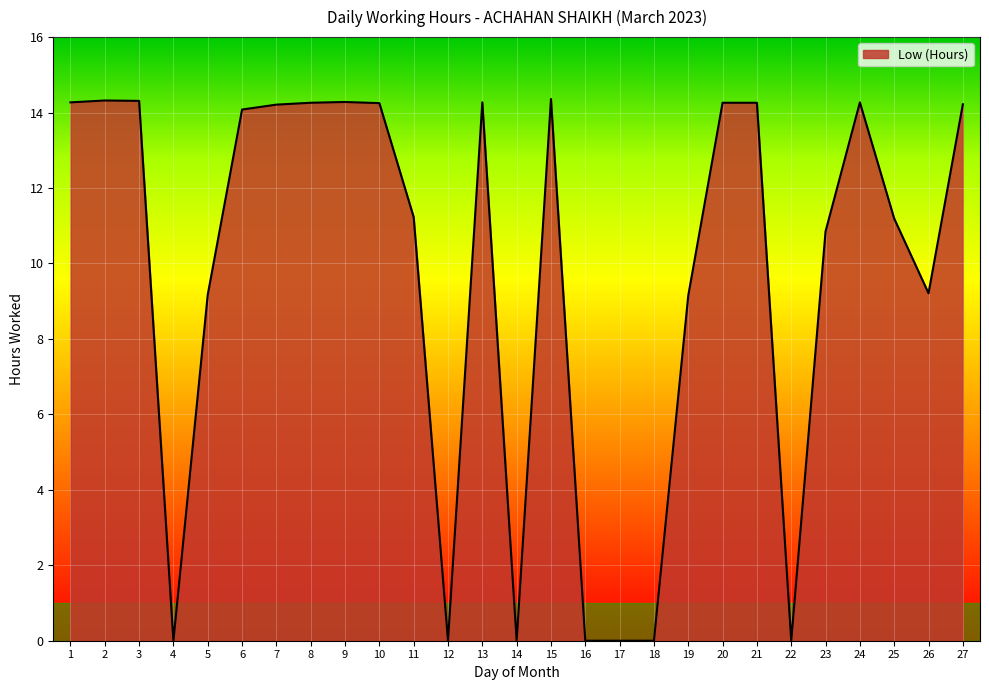

What is the change in value from 17 to 24?

+14.3